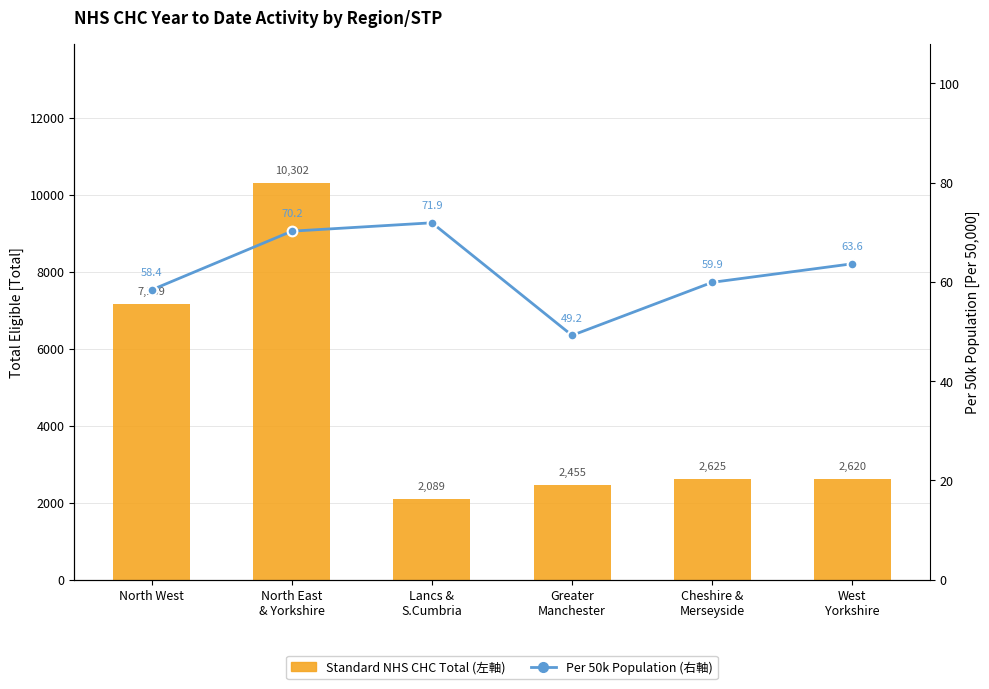

Which has a higher value, North East
& Yorkshire or Lancs &
S.Cumbria?

North East
& Yorkshire